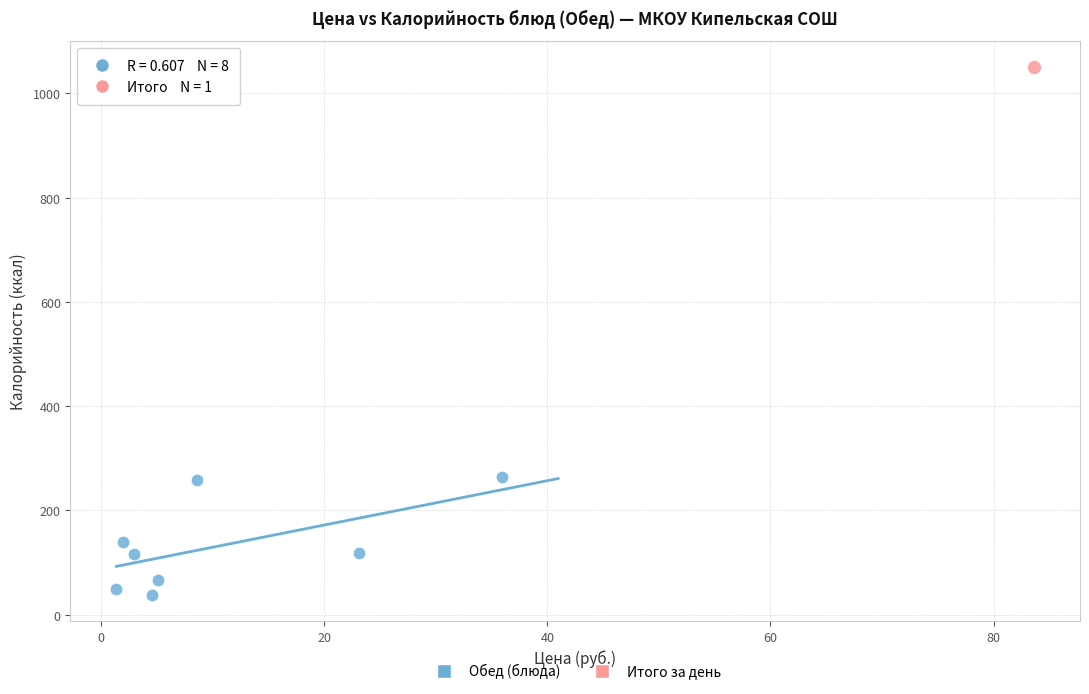

What are all the series names shown in the legend?

Обед (блюда), Итого за день